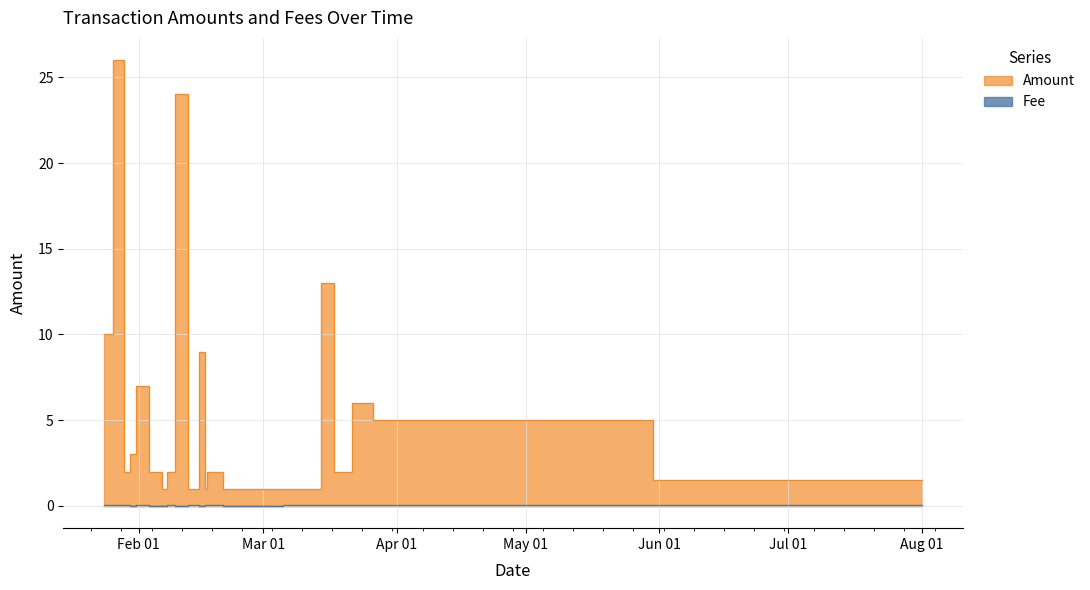

Reading right to left, list all the values displayed in this chart.

Amount: 21=10.0	20=26.0	19=2.0	18=3.0	17=7.0	16=2.0	15=1.0	14=2.0	13=24.0	12=1.0	11=9.0	10=2.0	9=1.0	8=1.0	7=1.0	6=1.0	5=1.0	4=13.0	3=2.0	2=6.0	1=5.0	0=1.5
Fee: 21=0.1	20=0.0	19=0.1	18=0.0	17=0.1	16=0.0	15=0.0	14=0.0	13=0.0	12=0.1	11=0.0	10=0.0	9=0.1	8=0.0	7=0.0	6=0.0	5=0.0	4=0.1	3=0.1	2=0.0	1=0.0	0=0.0